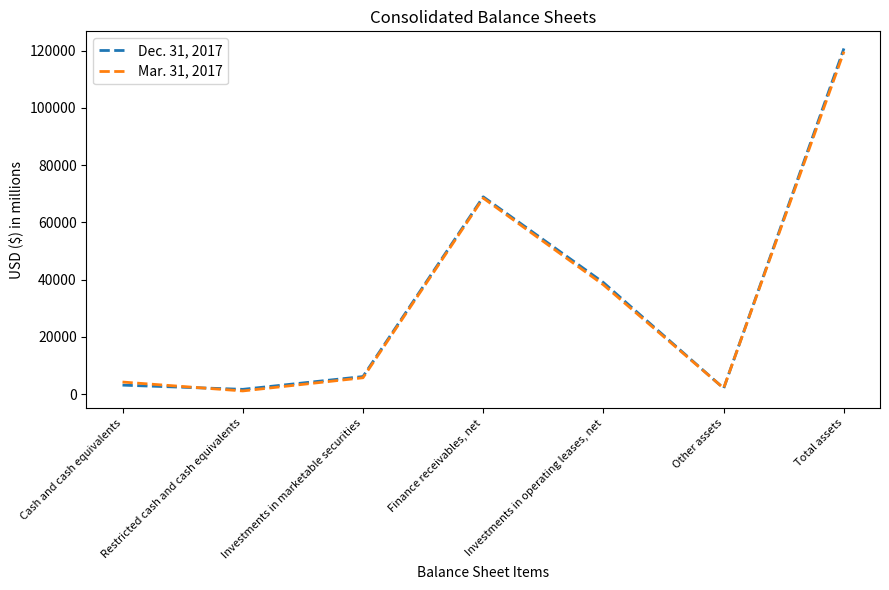

At which category does Dec. 31, 2017 reach its first local valley?

Restricted cash and cash equivalents